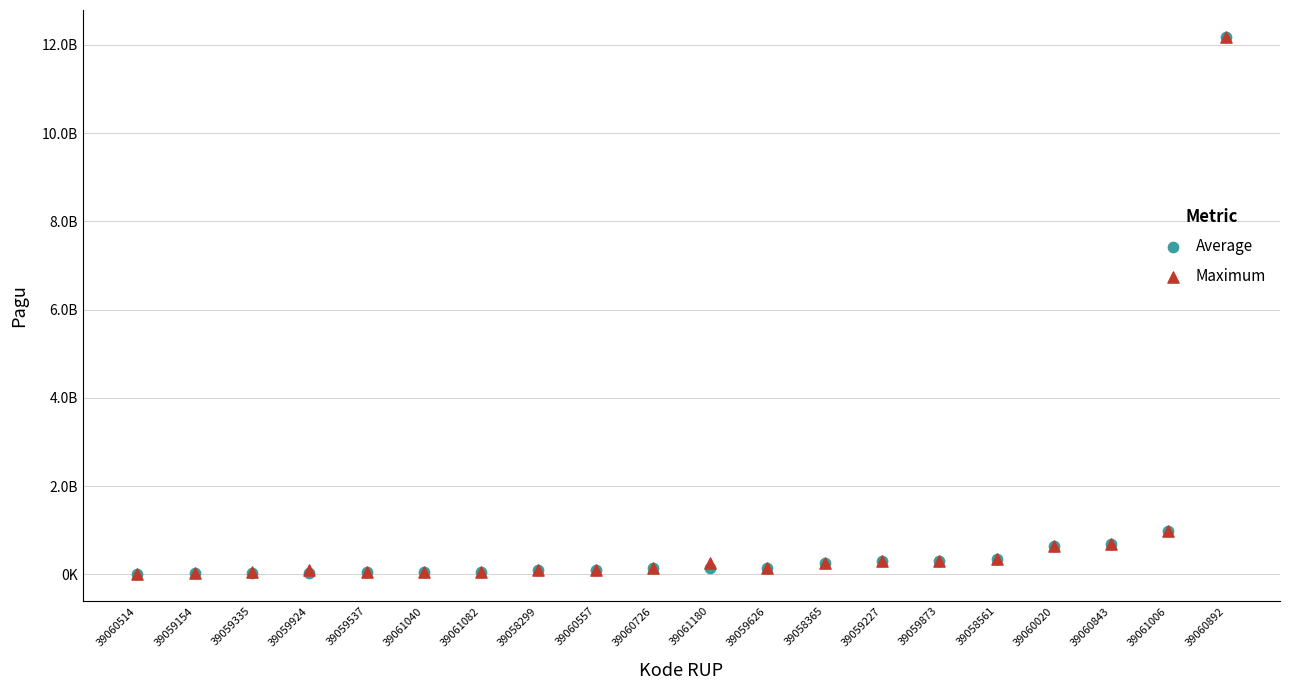

What are all the series names shown in the legend?

Average, Maximum